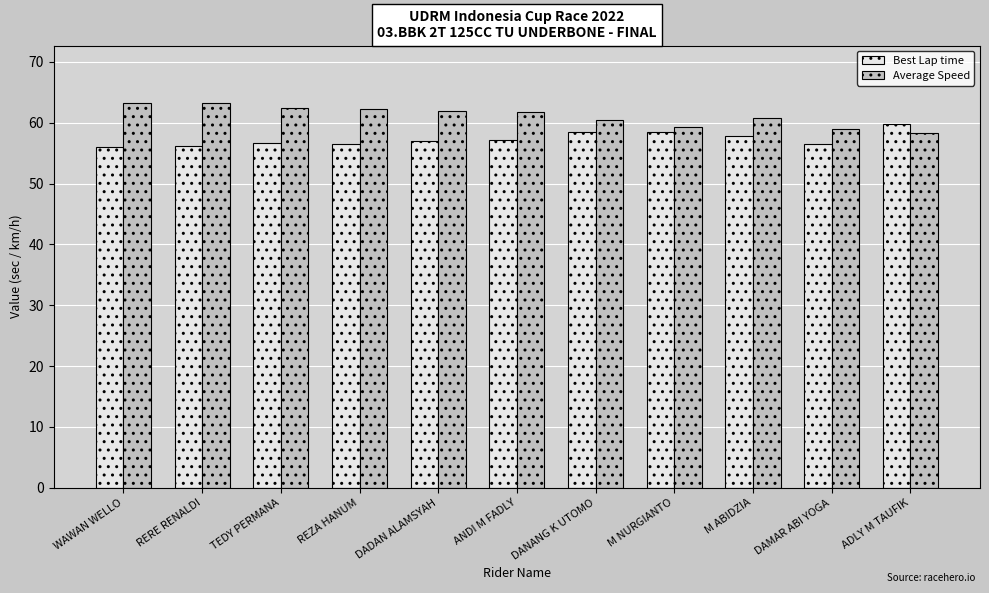

The value of Best Lap time at DAMAR ABI YOGA is 38.1. True or false?

False